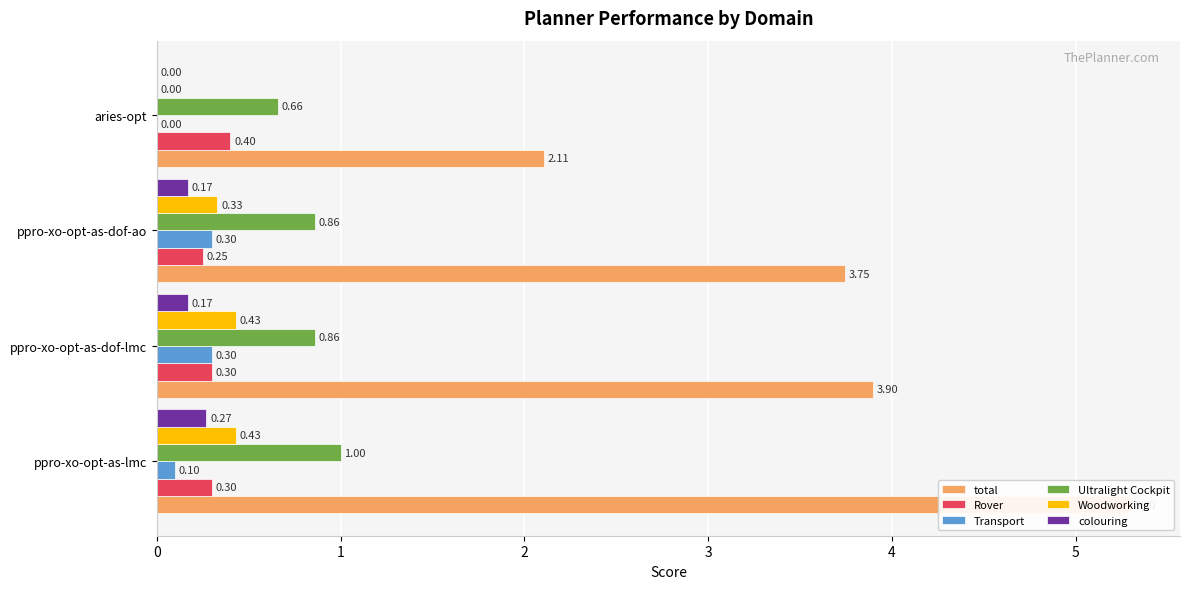

The Ultralight Cockpit series shows 1.4 at 2. True or false?

False